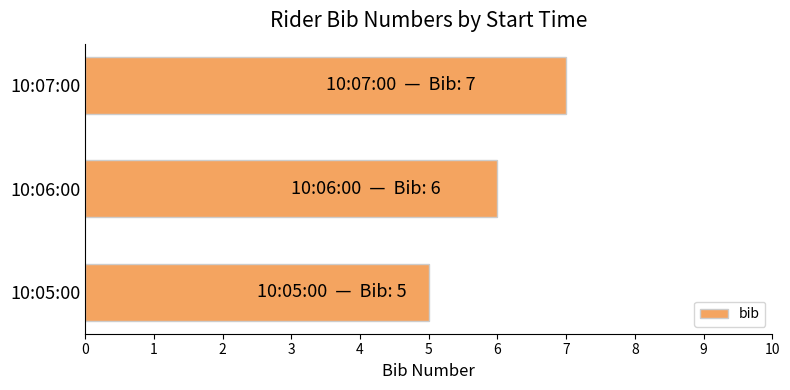

What is the average value?

6